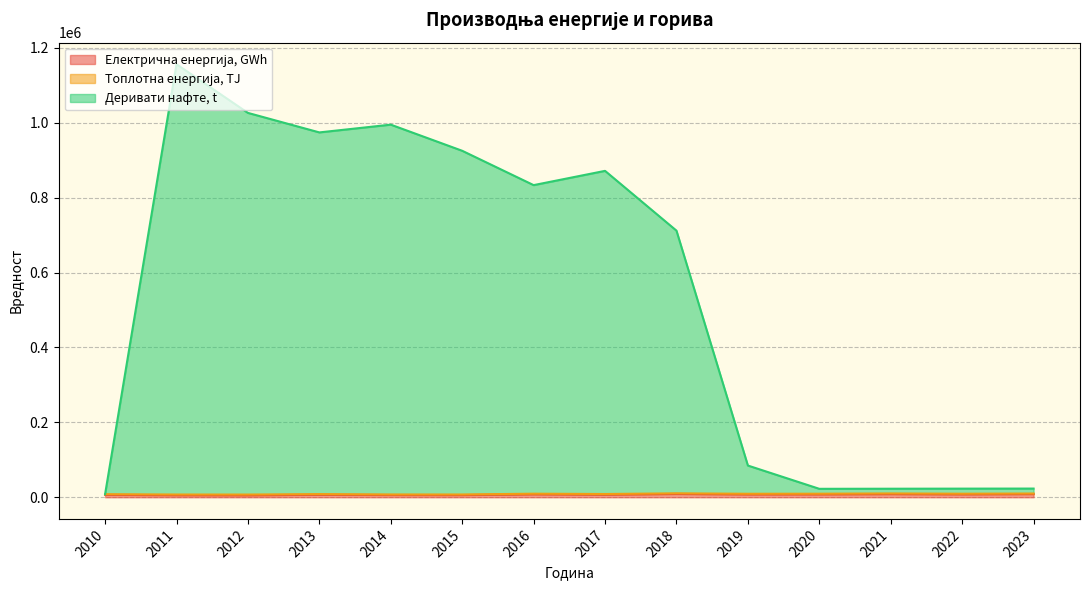

At which category is the sum across all series the highest?

2011